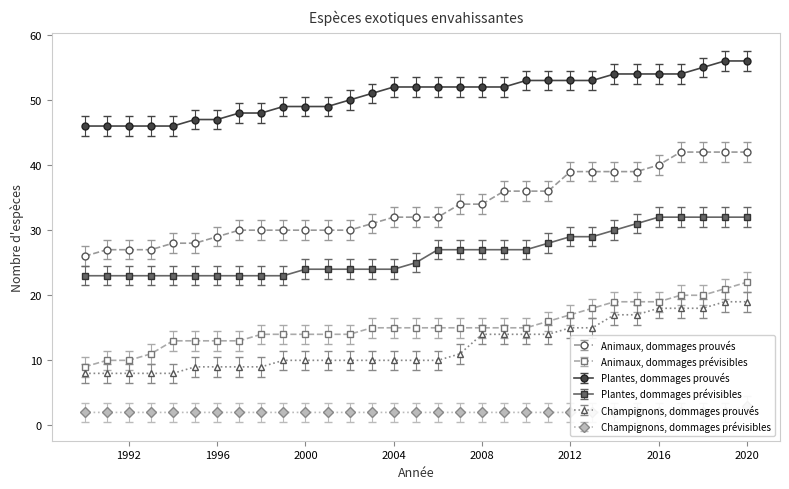

List the series in order of their peak value, highest first.

Plantes, dommages prouvés, Animaux, dommages prouvés, Plantes, dommages prévisibles, Animaux, dommages prévisibles, Champignons, dommages prouvés, Champignons, dommages prévisibles